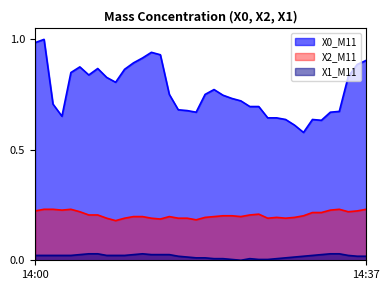

In X2_M11, how many points are higher than both neighbors (excluding endpoints)?

5